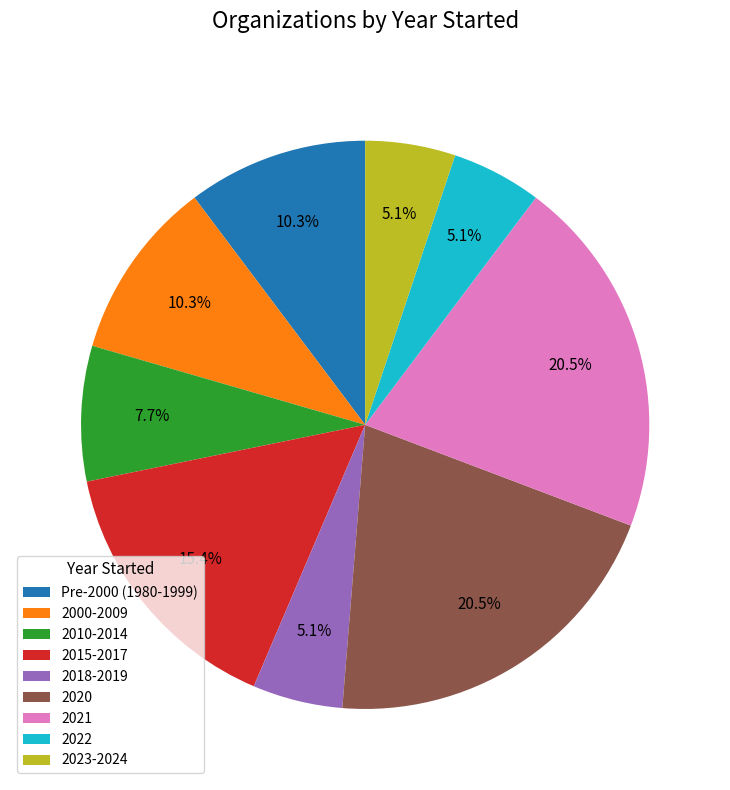

Does 2023-2024 account for over 50% of the chart?

No